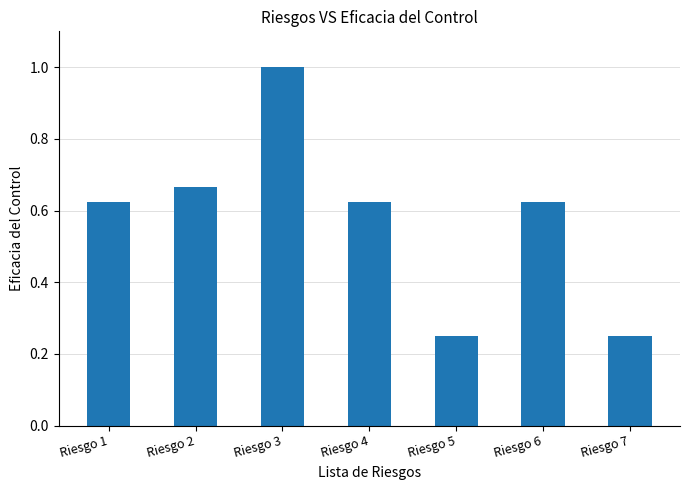

What is the change in value from Riesgo 1 to Riesgo 3?

+0.4